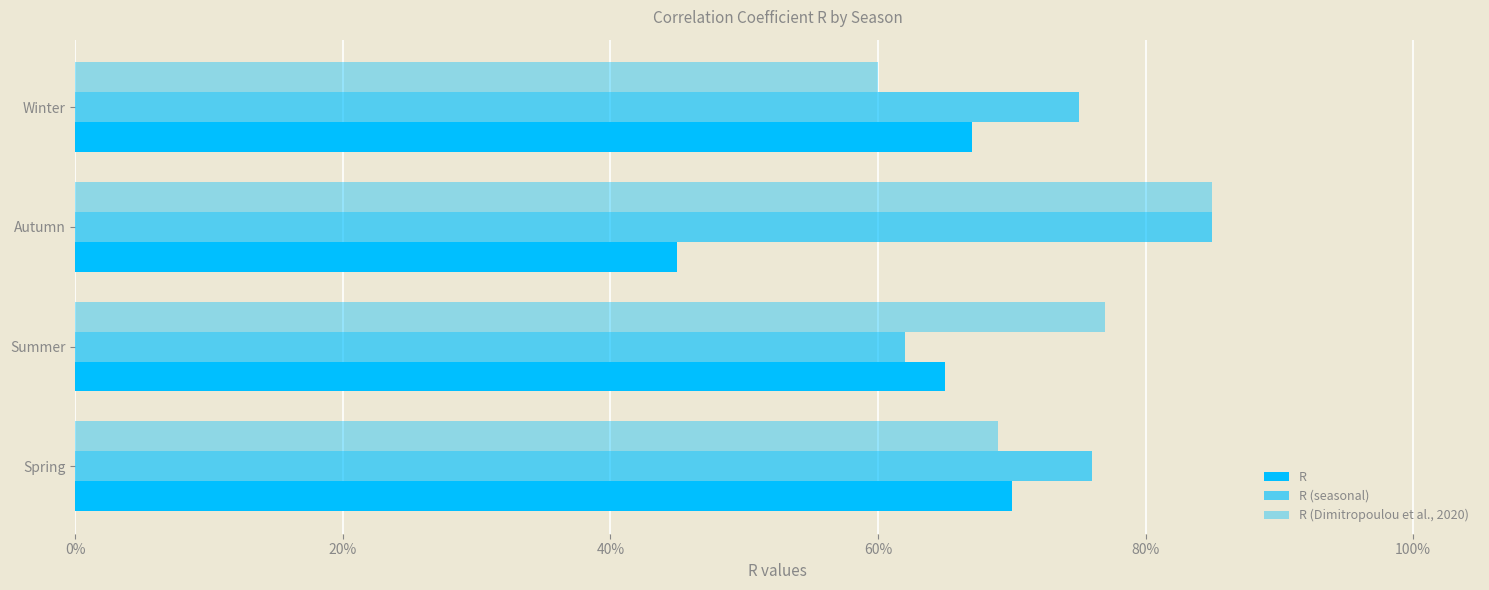

What is the value of the R (seasonal) bar at the 2nd from the left?

0.6